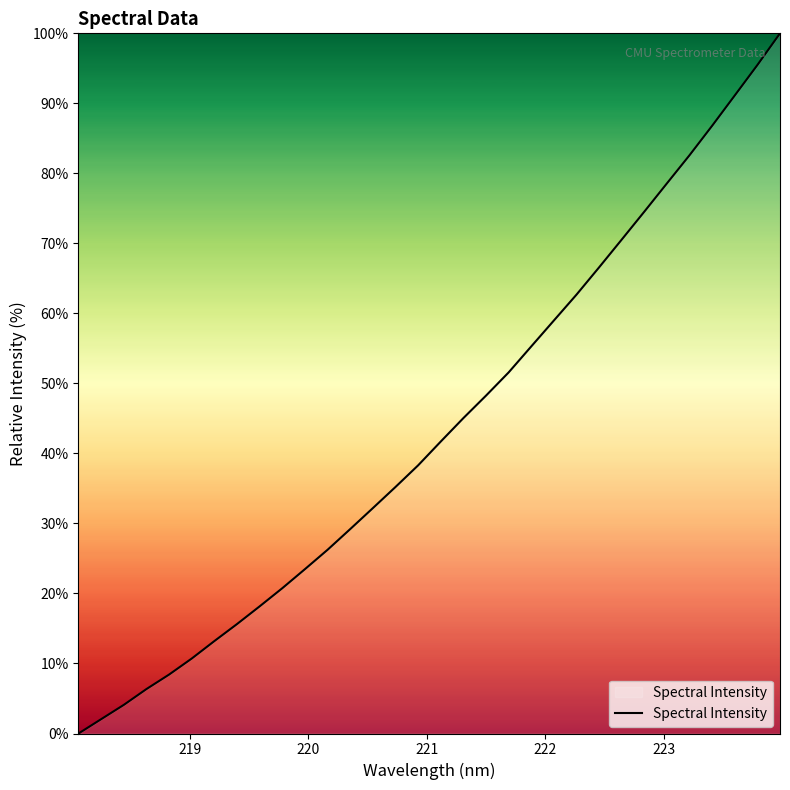

What is the difference between the maximum and minimum values?

100.0